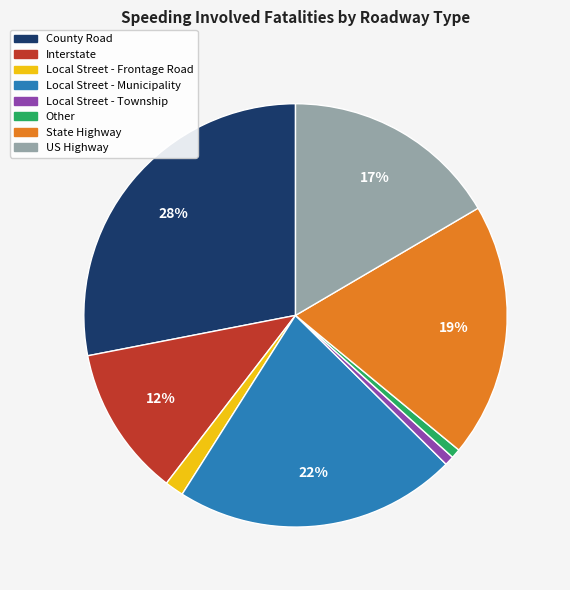

Count the number of slices in the pie.

8